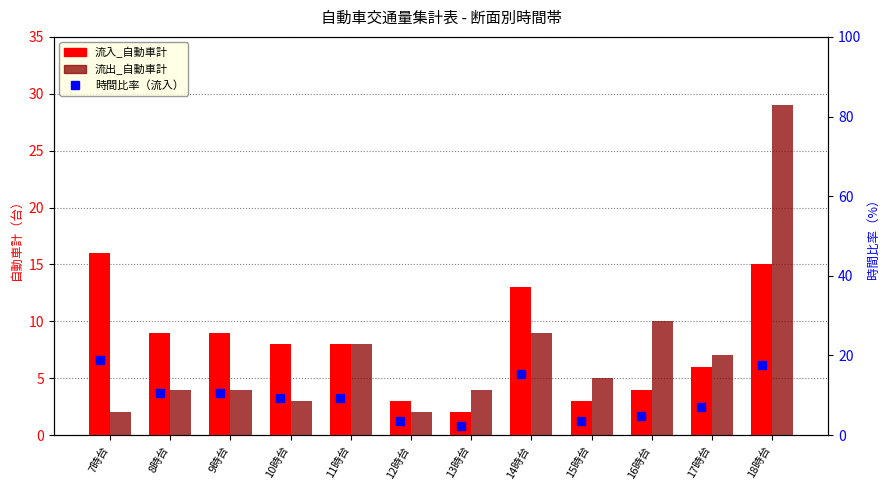

What is the sum of the 時間比率（流入） values at 13時台 and 10時台?

11.8